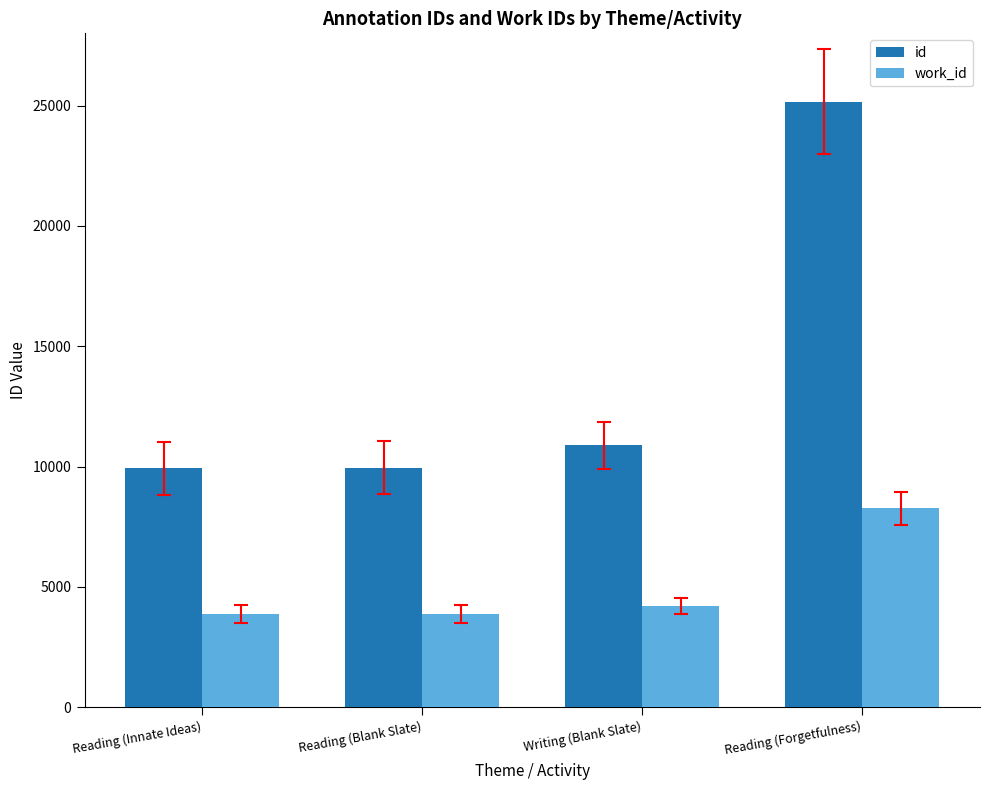

Which series has the largest range (max minus min)?

id